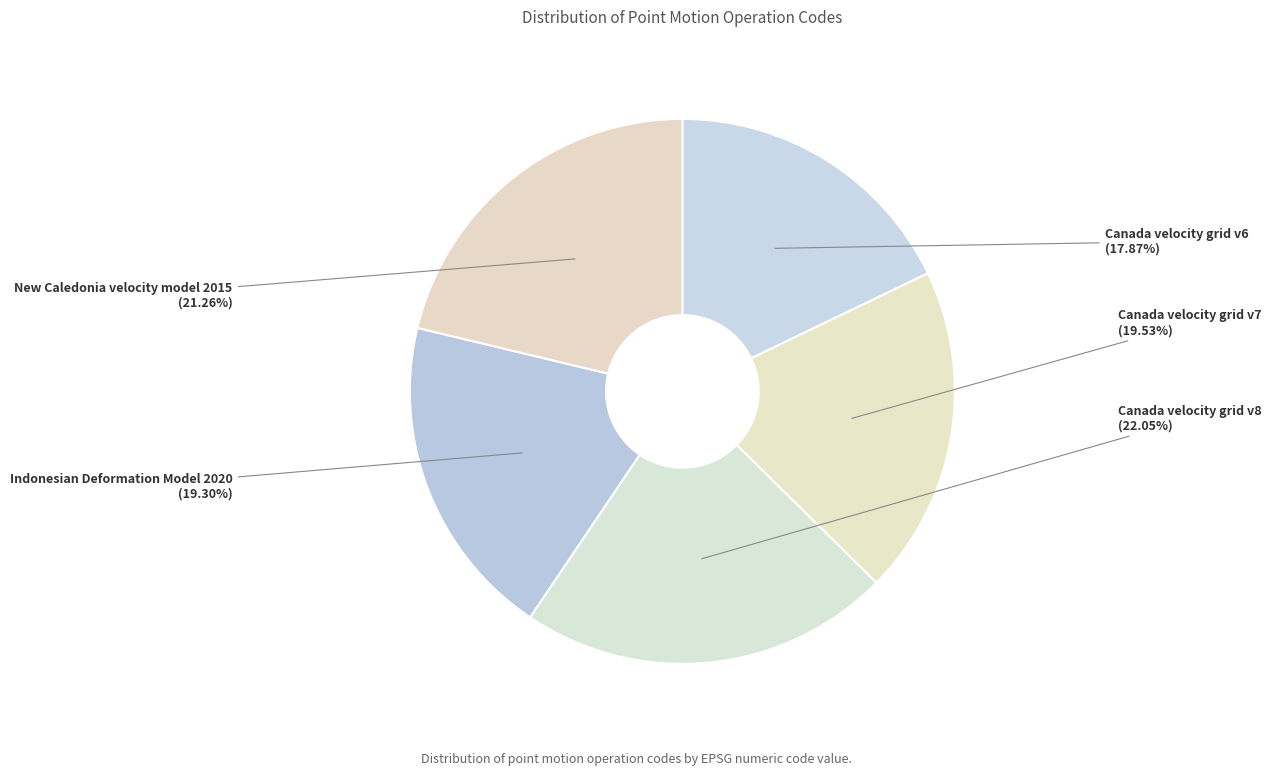

Which slice is the smallest?

Canada velocity grid v6